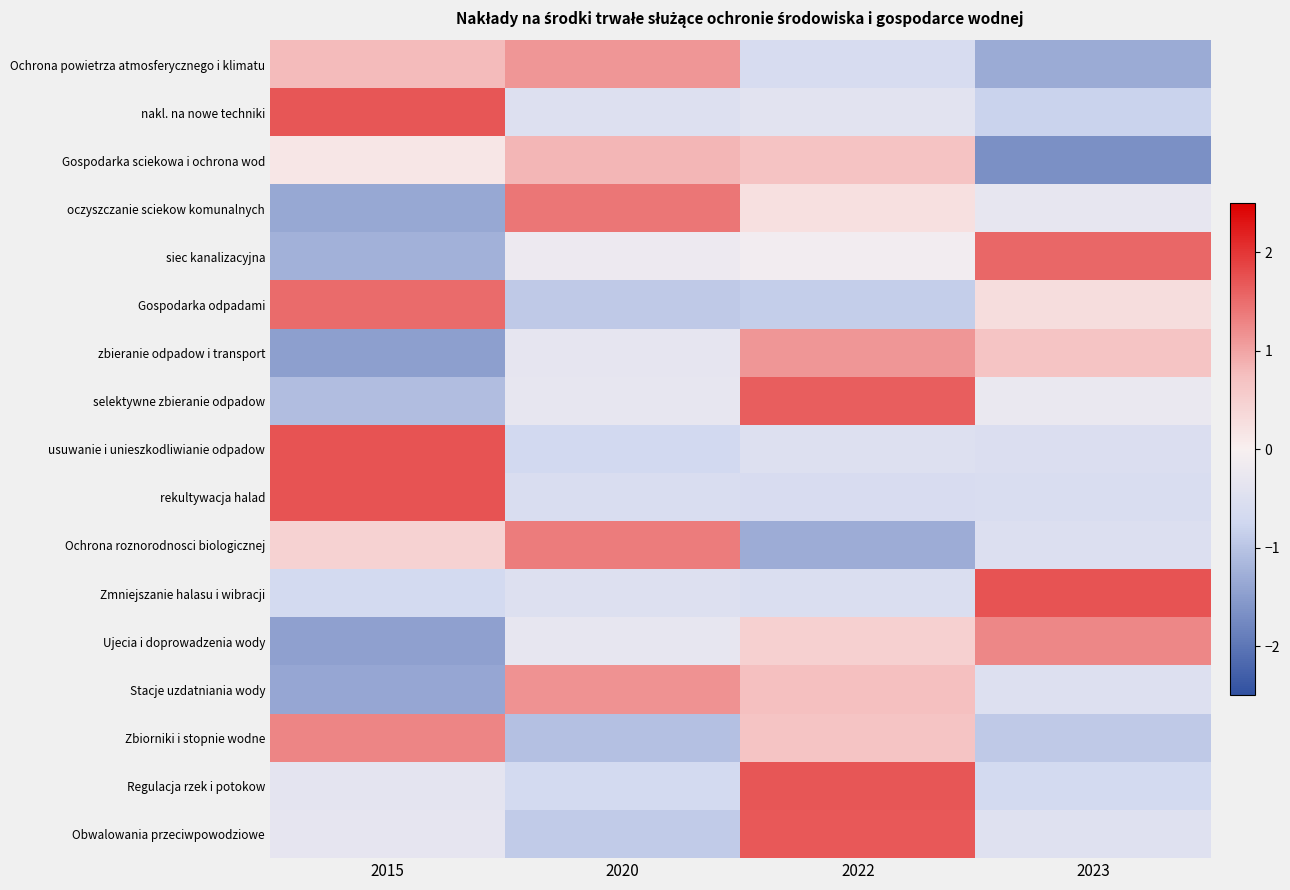

What is the difference between the highest and lowest values at 2022?

3.0